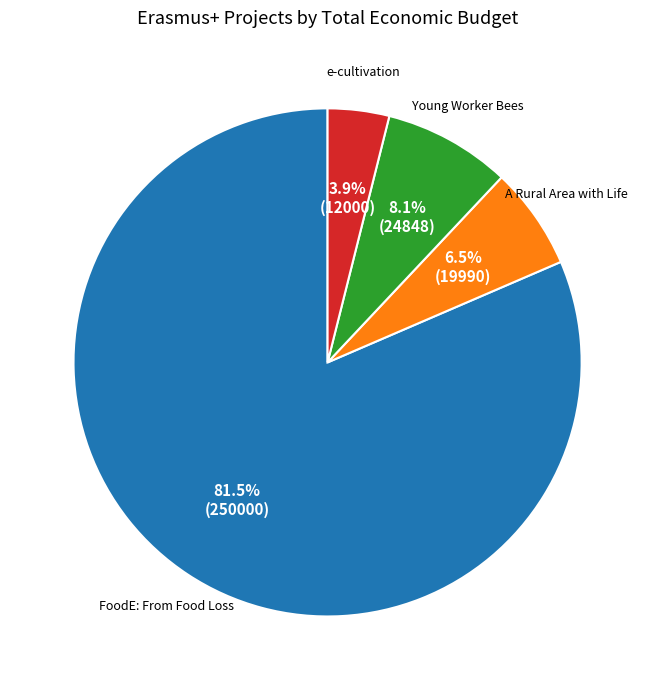

True or false: Young Worker Bees accounts for 8% of the total.

True